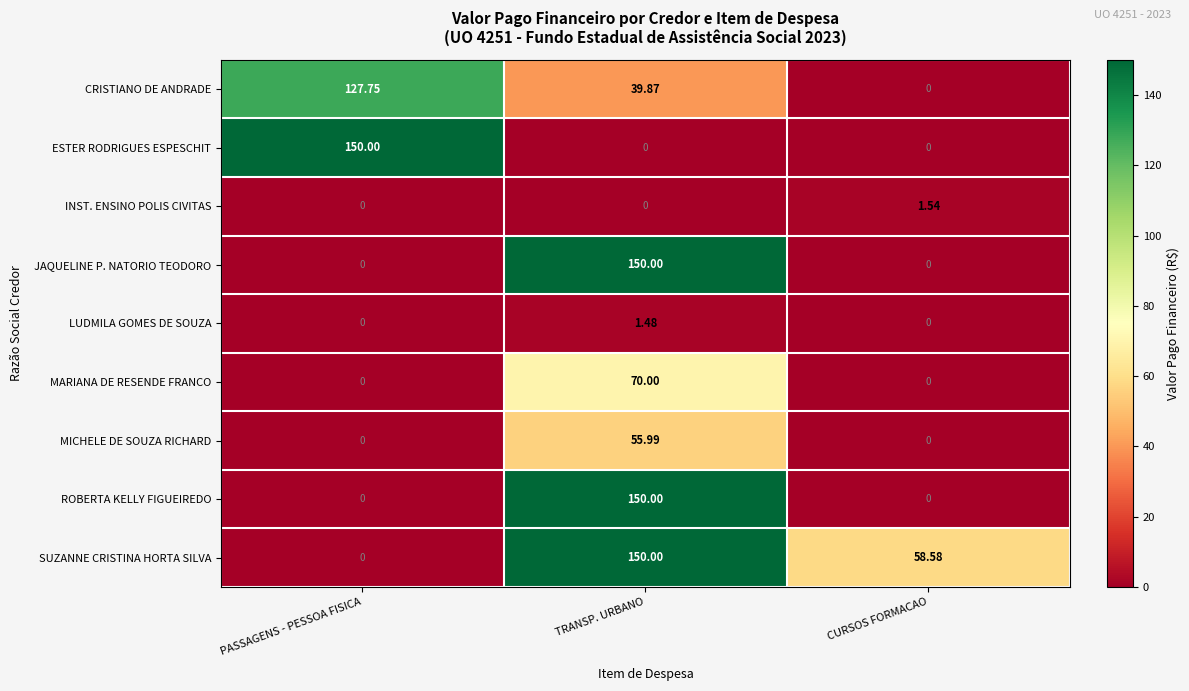

At which label does LUDMILA GOMES DE SOUZA reach its peak?

TRANSP. URBANO